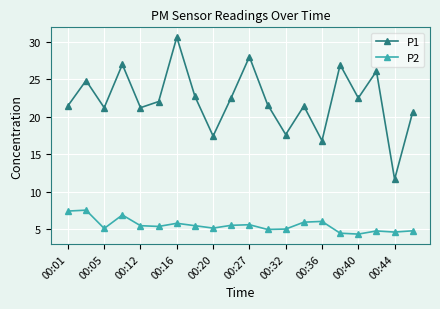

True or false: P1 and P2 intersect in this chart.

False